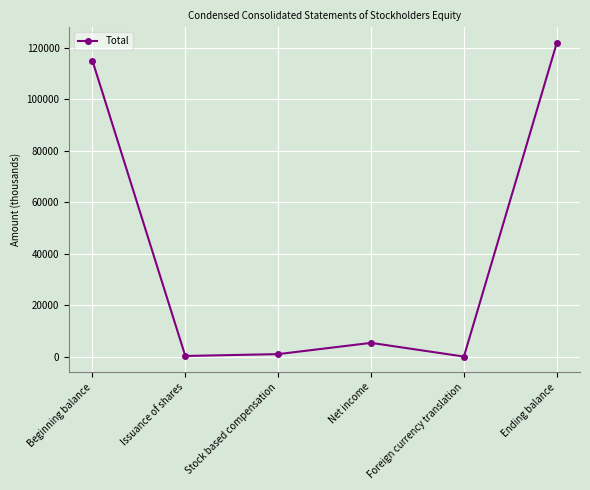

How many lines are shown in the chart?

1